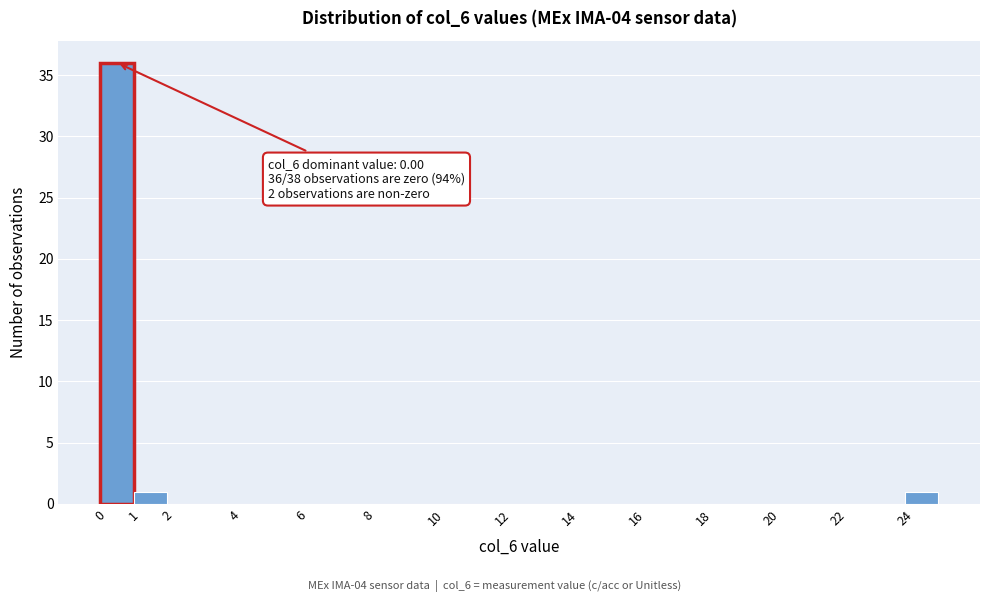

Which range on the x-axis has the tallest bar?

0 to 1